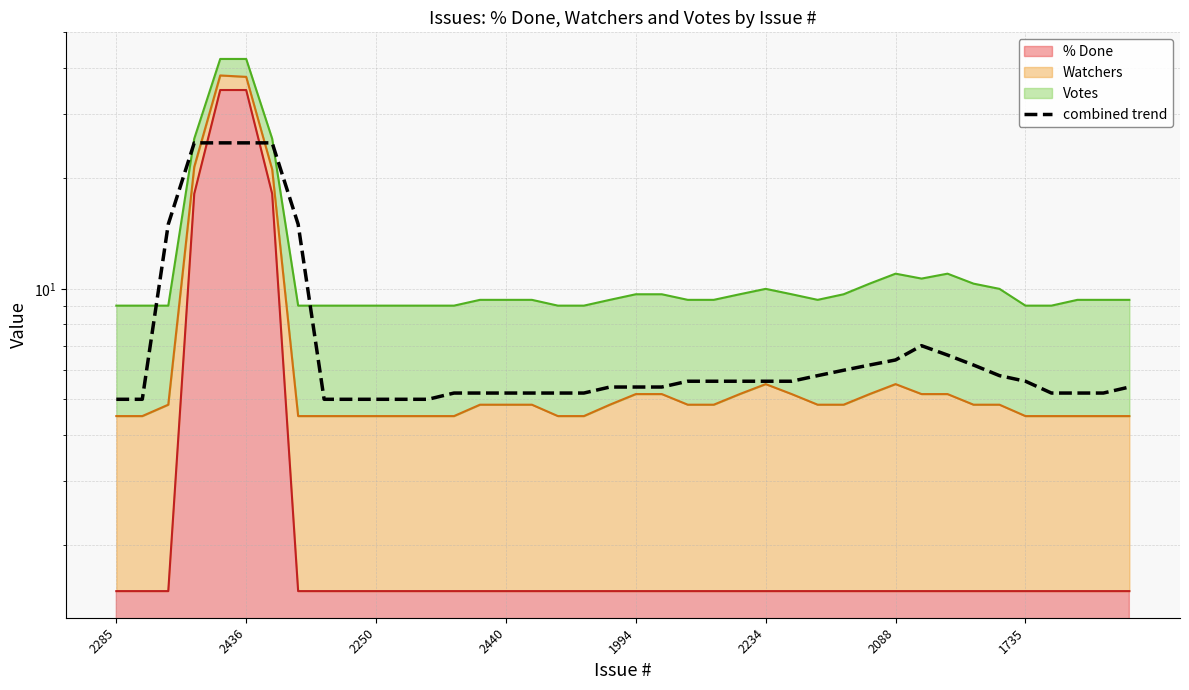

The value at 1735 is 1.5. True or false?

False